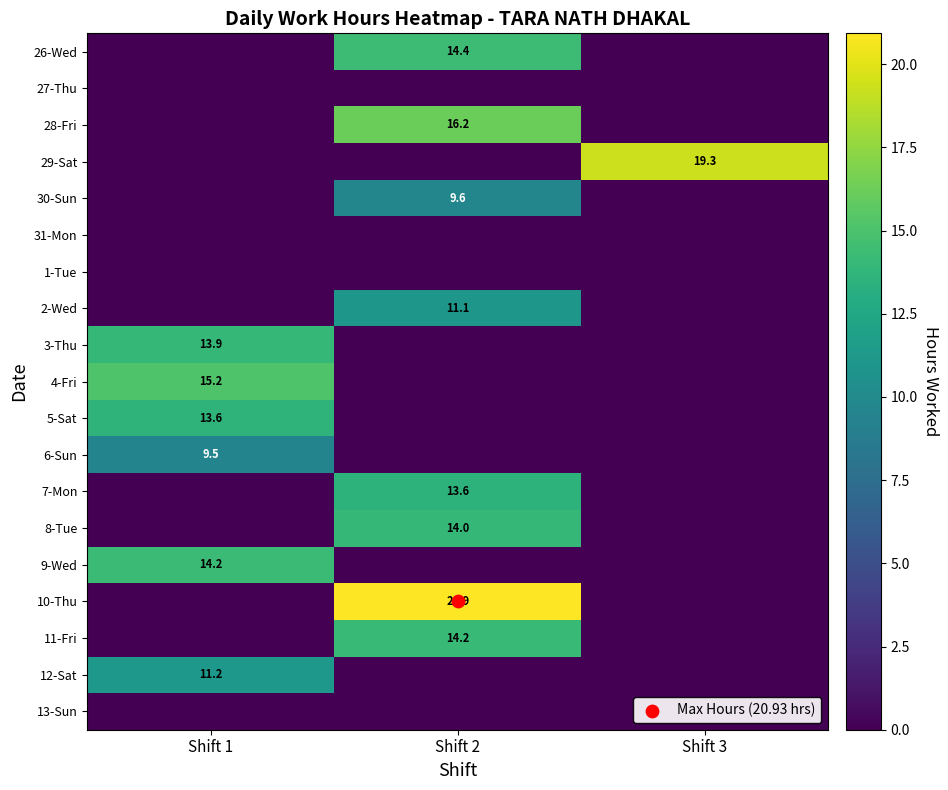

At which category is the sum across all series the highest?

Shift 2